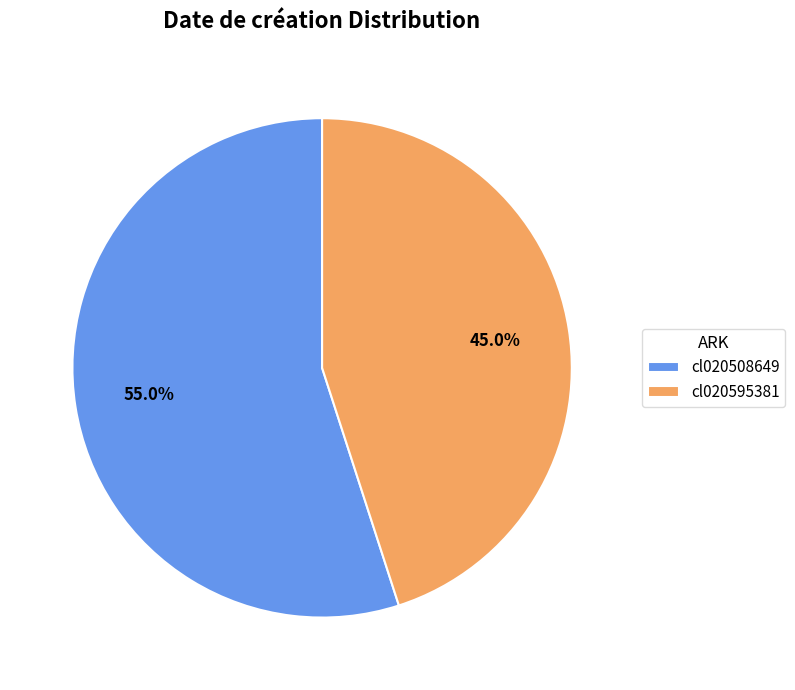

What is the largest slice in the pie chart?

cl020508649